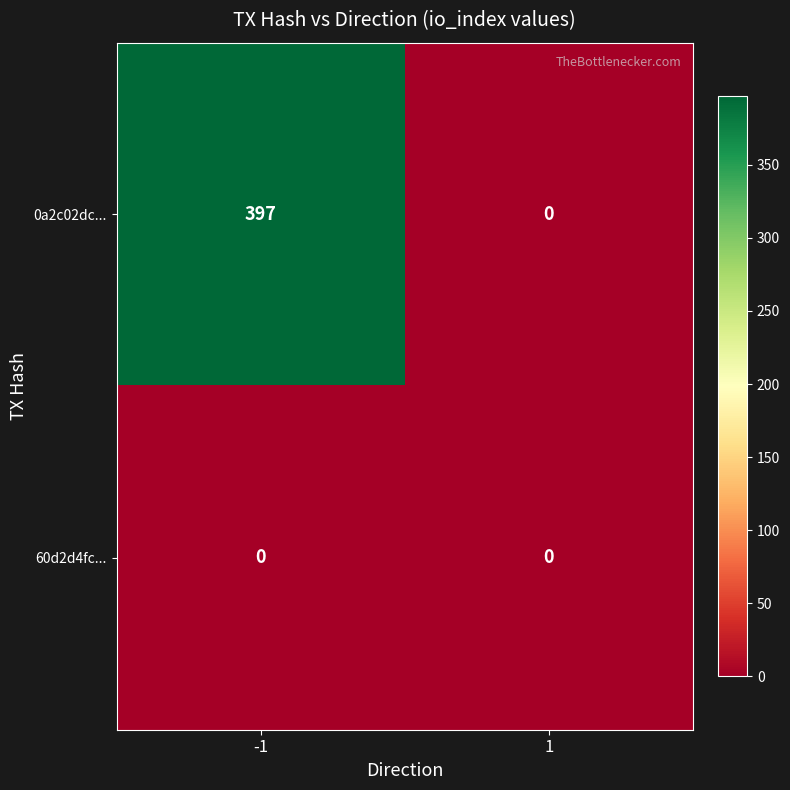

At which category is the sum across all series the highest?

-1